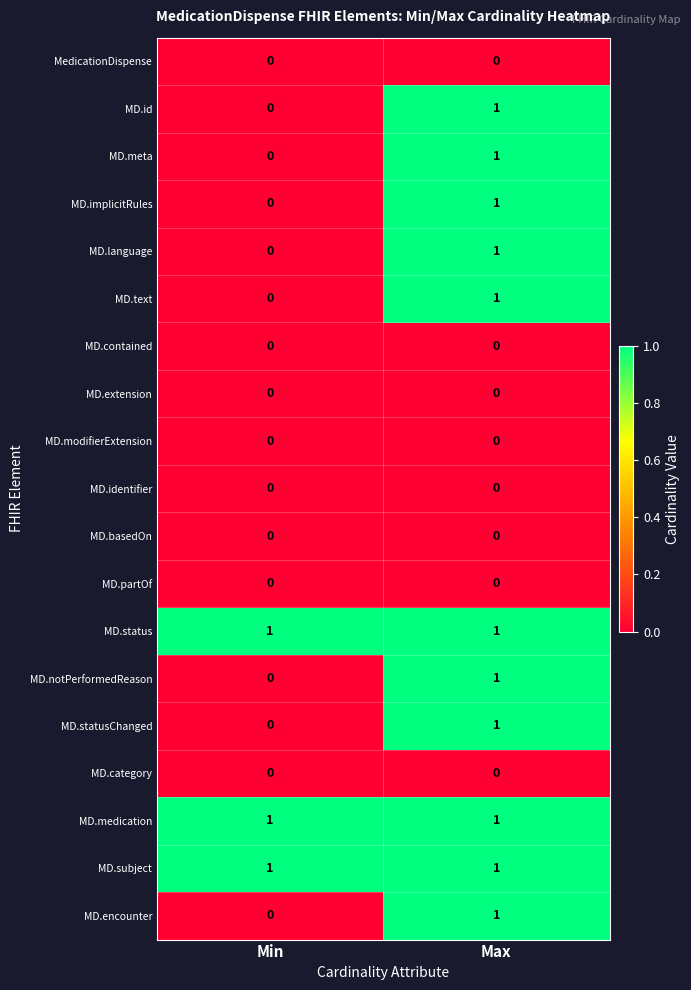

At which label is MD.statusChanged closest to 0?

Min